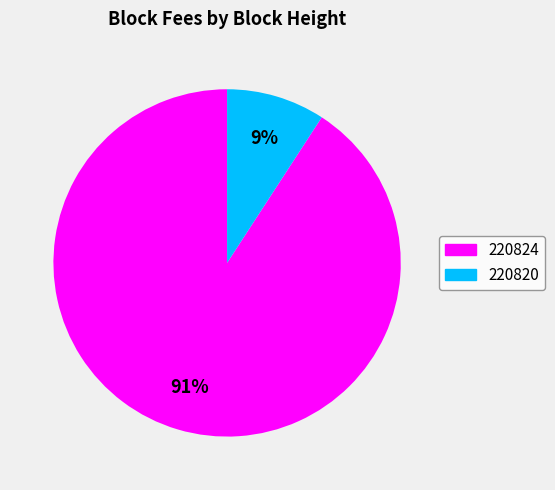

Between 220824 and 220820, which is larger?

220824